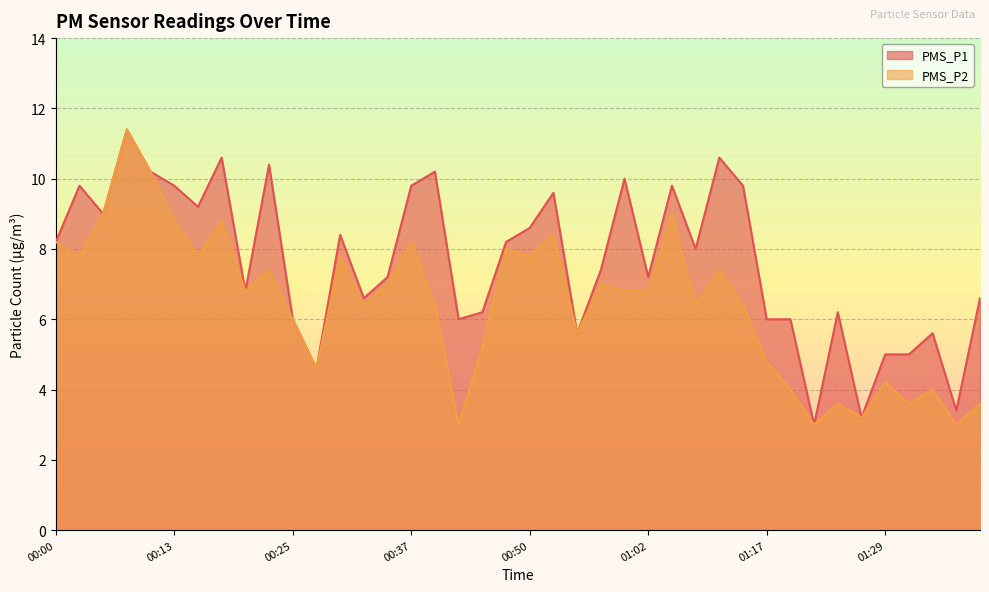

How many values in the PMS_P2 series are below 6?

14